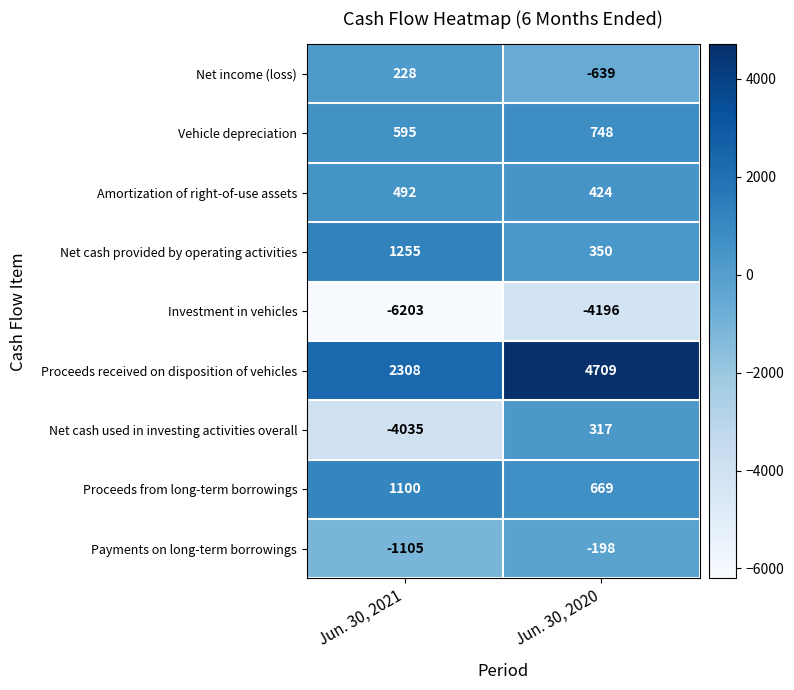

What is the difference between the Proceeds received on disposition of vehicles values at Jun. 30, 2021 and Jun. 30, 2020?

2401